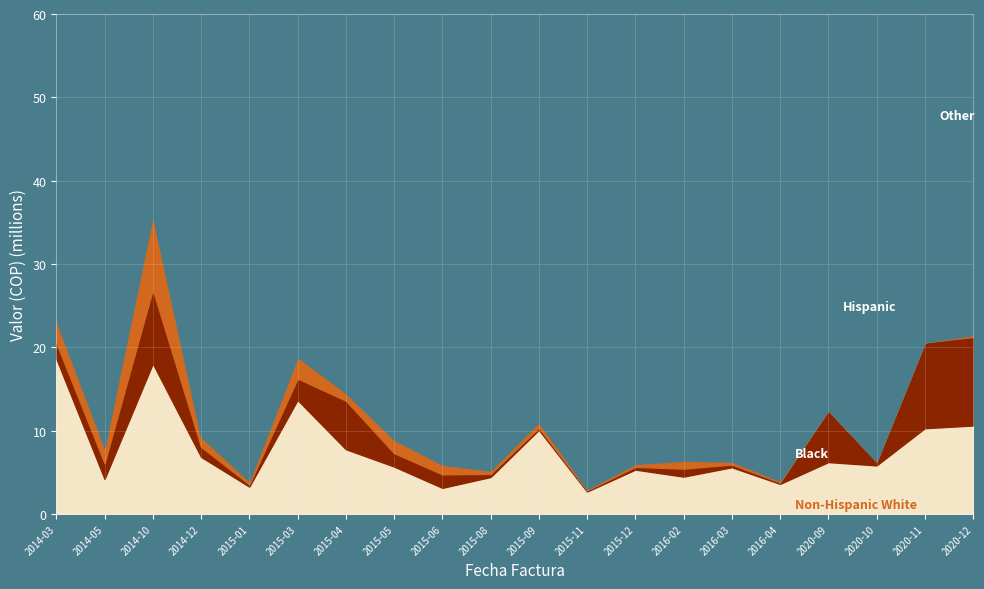

At which category is the sum across all series the highest?

2014-10